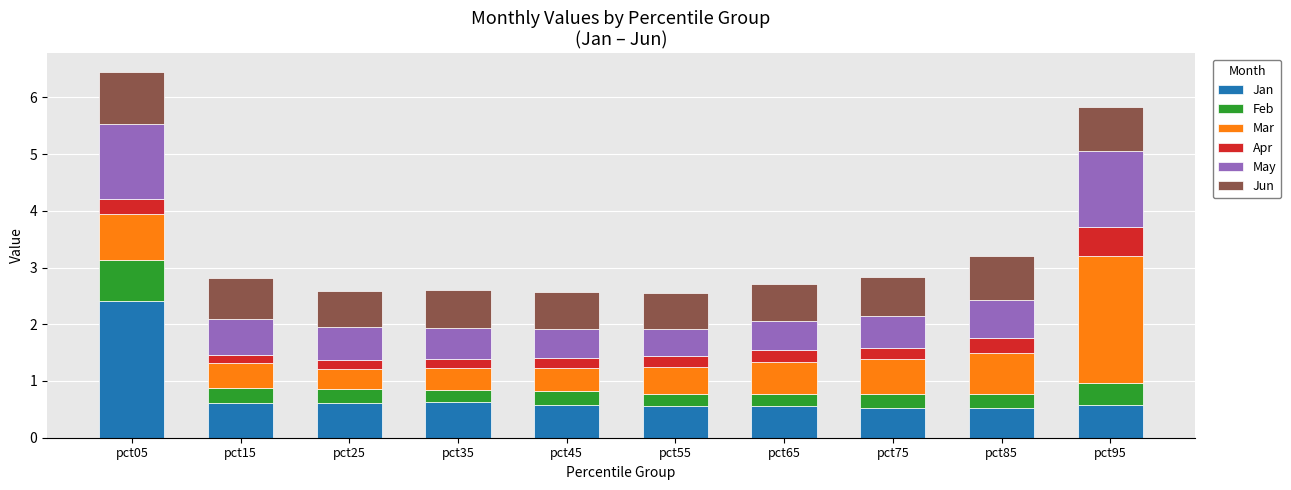

Are the bars horizontal?

No